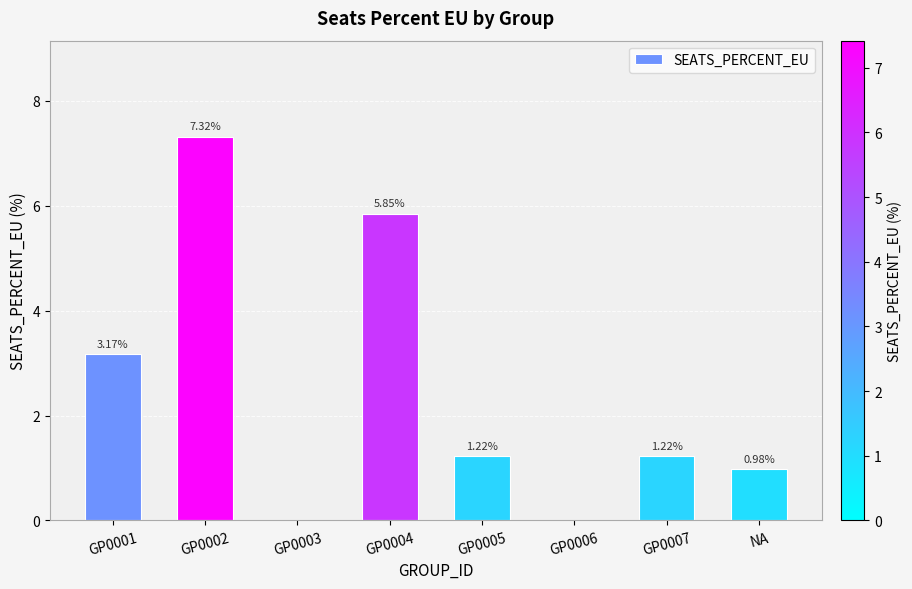

The chart shows a value of 0.3 at GP0007. True or false?

False